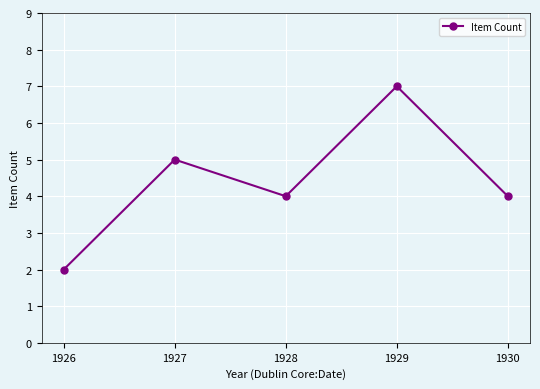

What is the smallest value displayed?

2